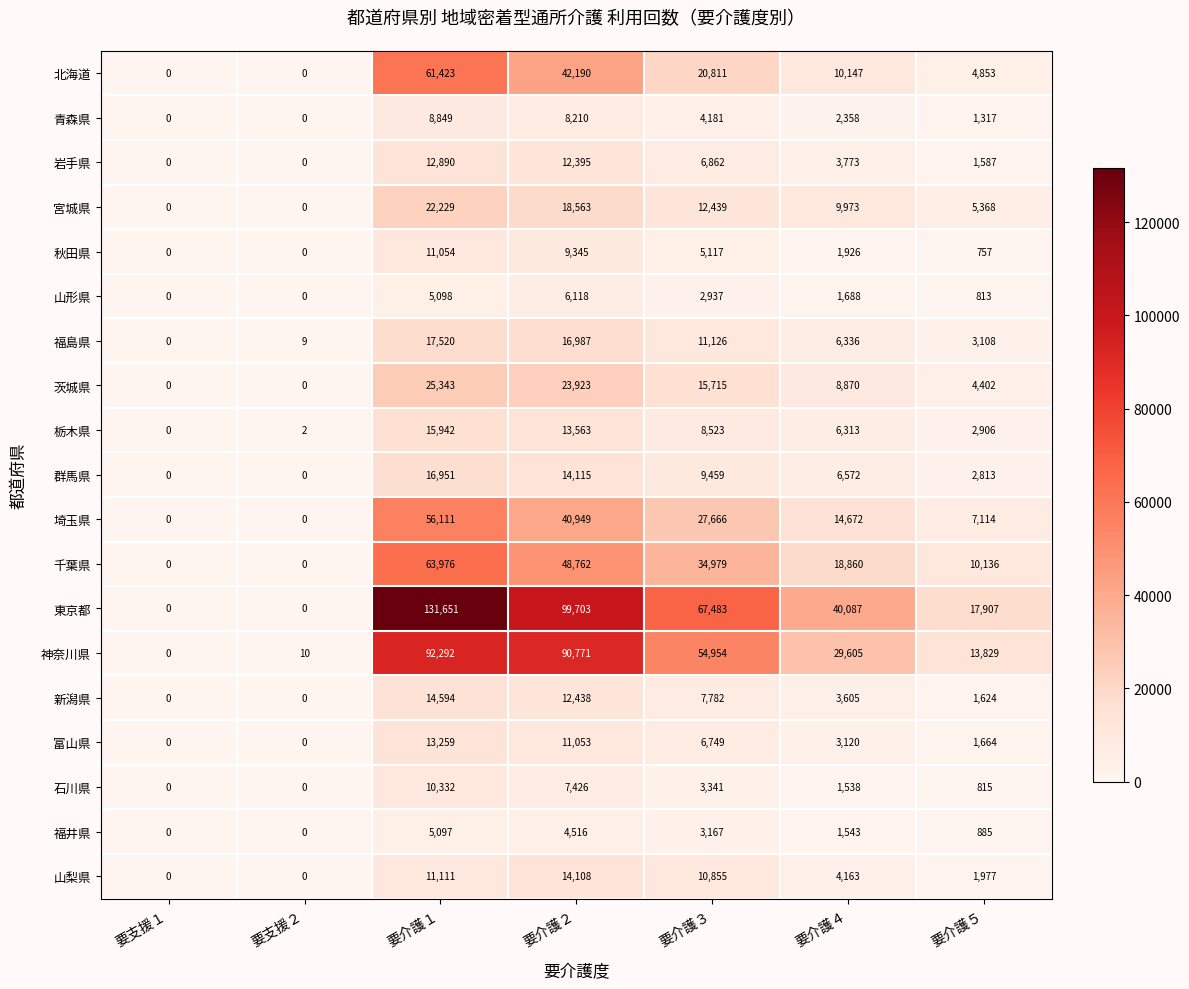

The 福島県 series shows 4877 at 要介護５. True or false?

False